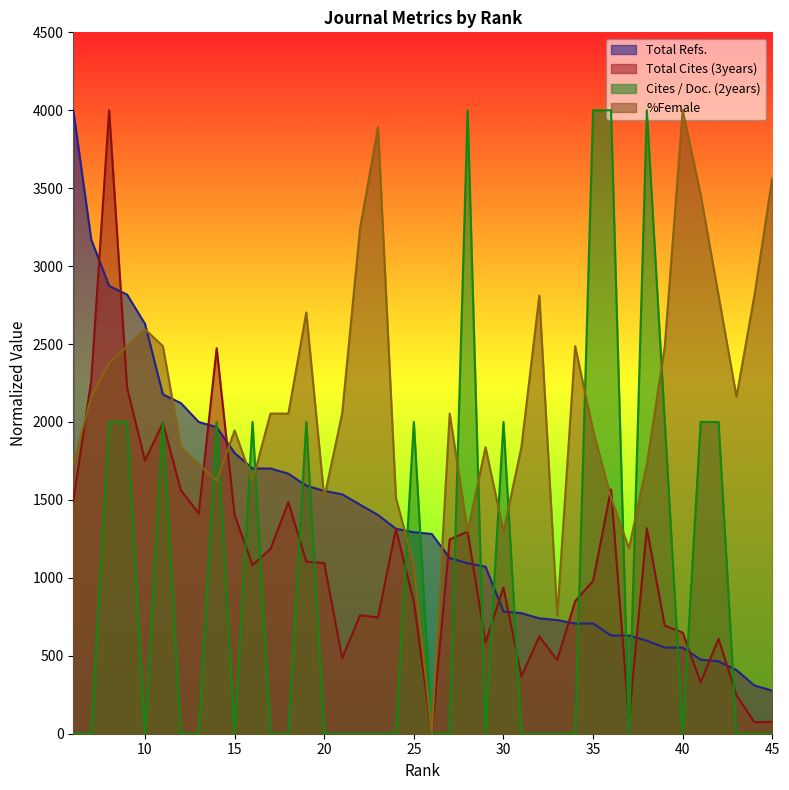

True or false: Cites / Doc. (2years) has more than 1 points higher than both neighbors.

True